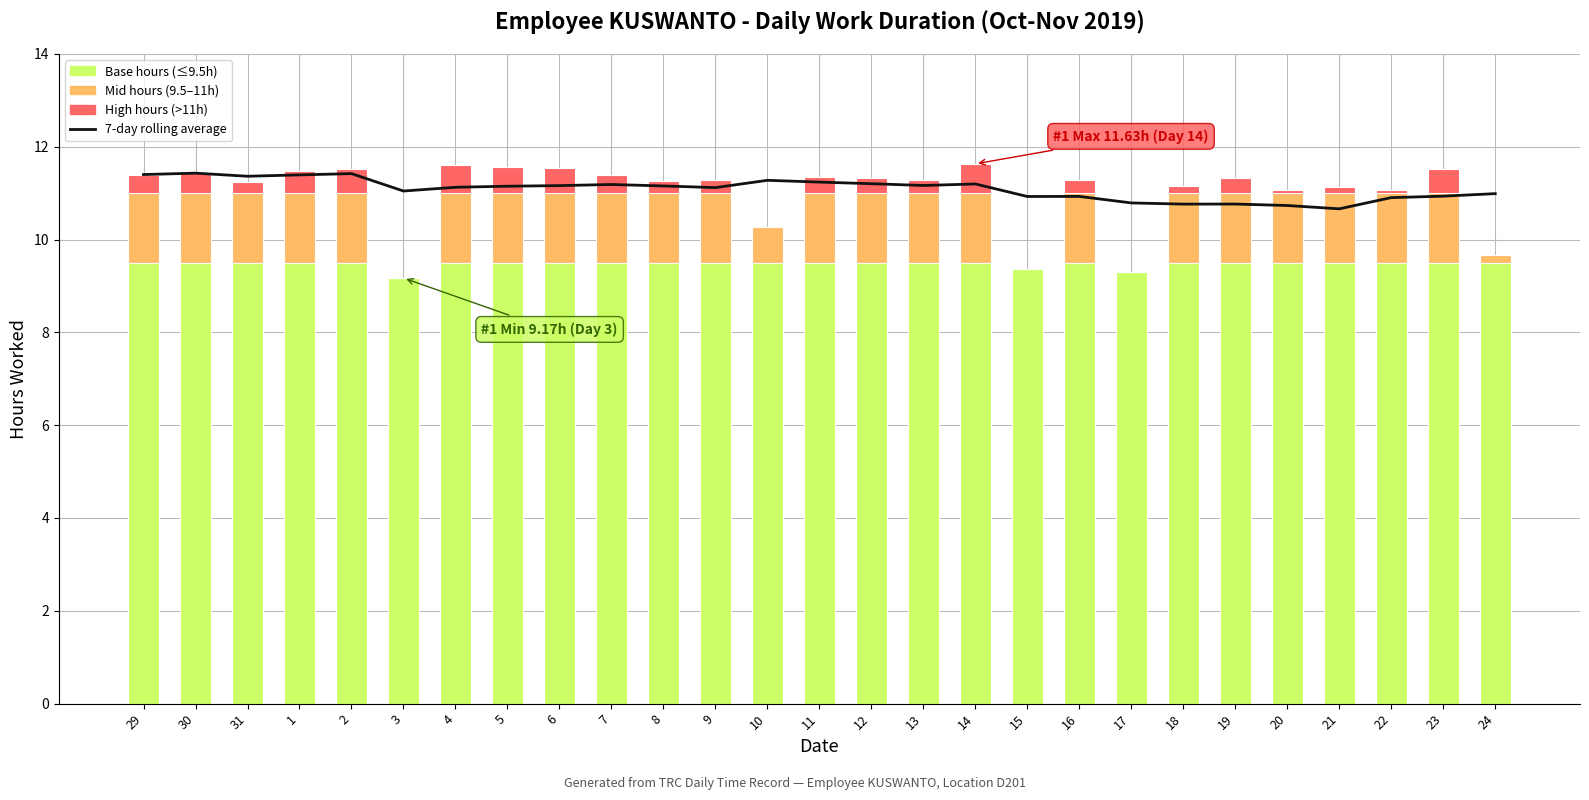

What is the maximum value shown in the chart?

11.4